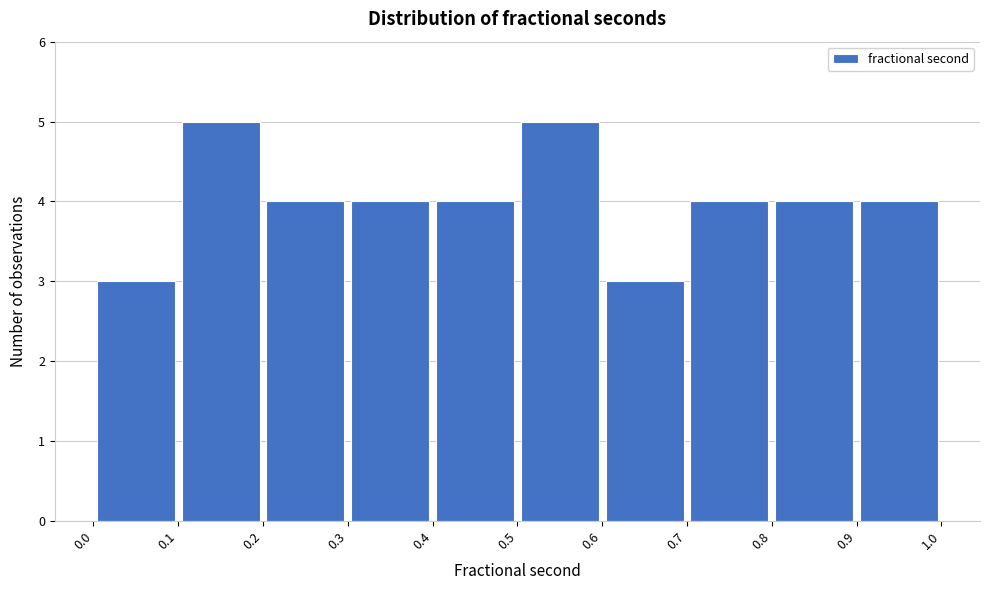

Reading left to right, transcribe this chart: for each bar, give the range it covers on the x-axis and its height. The values are not printed on the chart, so give them approximately, as read against the axis.

0.0 to 0.1: 3
0.1 to 0.2: 5
0.2 to 0.3: 4
0.3 to 0.4: 4
0.4 to 0.5: 4
0.5 to 0.6: 5
0.6 to 0.7: 3
0.7 to 0.8: 4
0.8 to 0.9: 4
0.9 to 1.0: 4